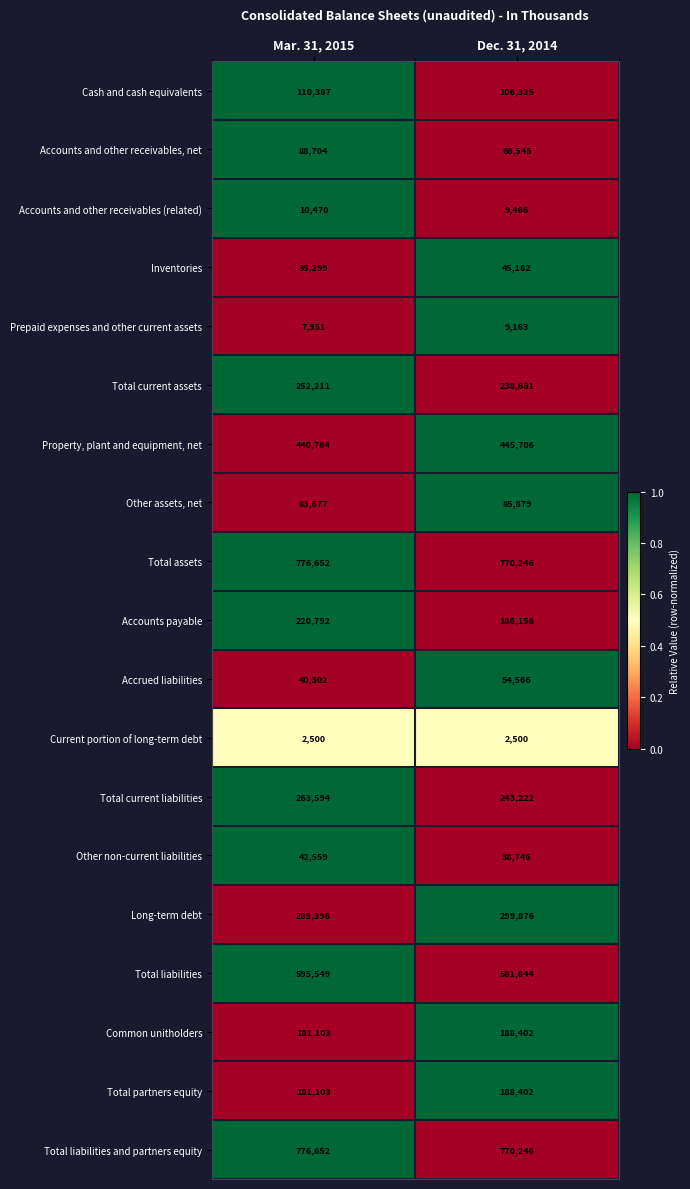

How many data points in Accounts and other receivables (related) are less than 10470?

1